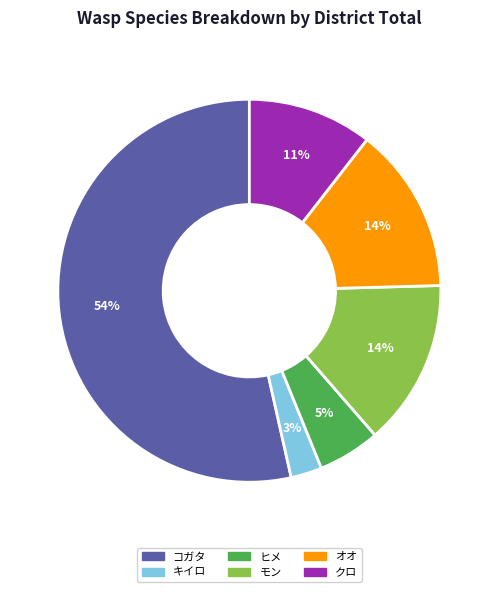

To the nearest percent, what is the average slice percentage?

17%